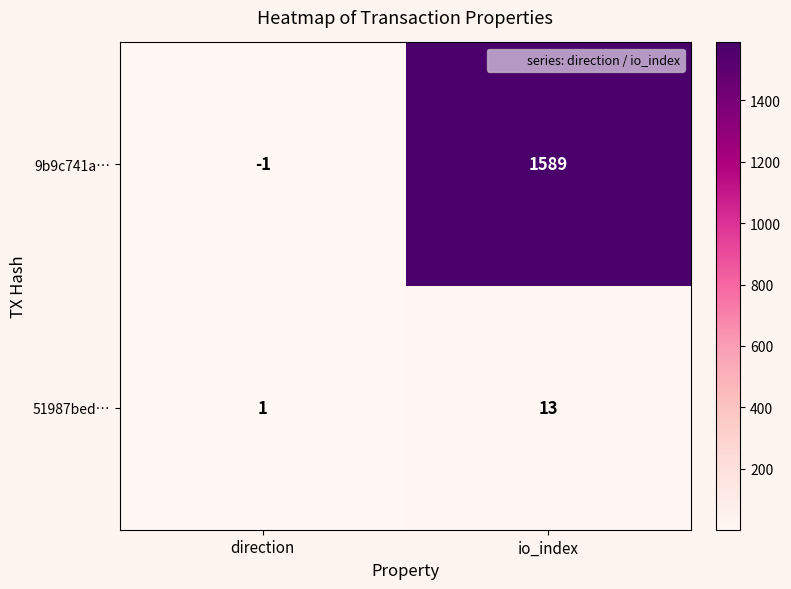

Where is 9b9c741a… nearest to the value 794?

direction